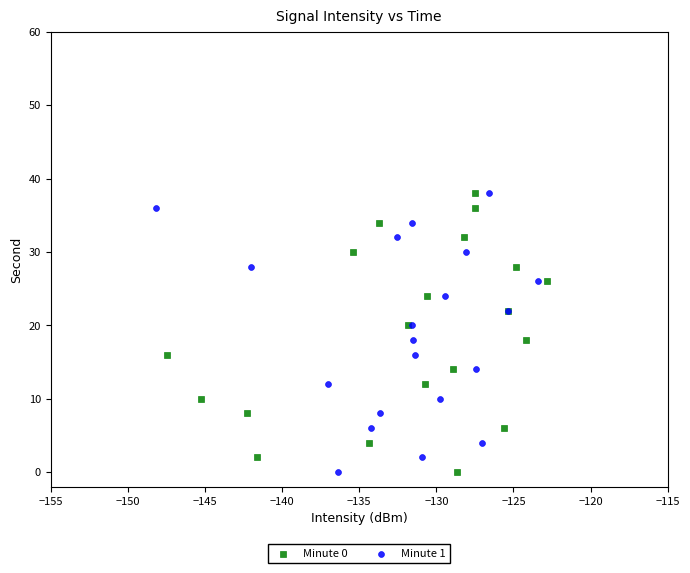

What are all the series names shown in the legend?

Minute 0, Minute 1